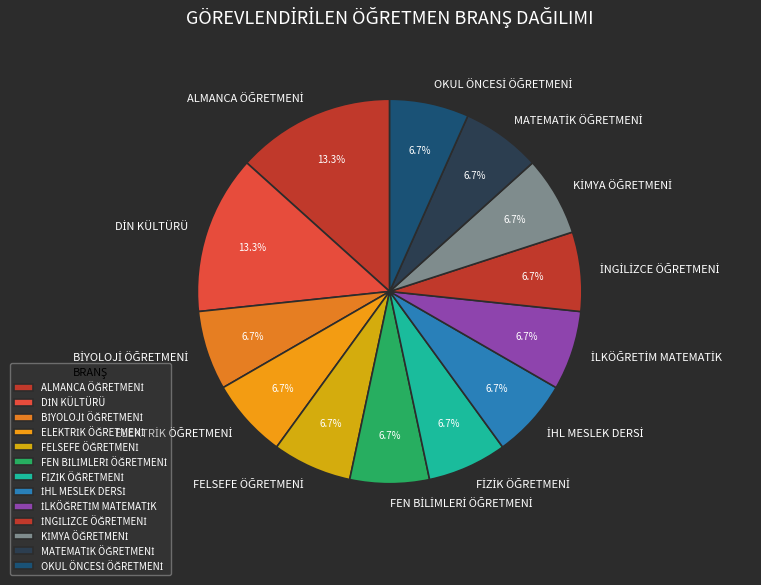

How many slices are in this pie chart?

13